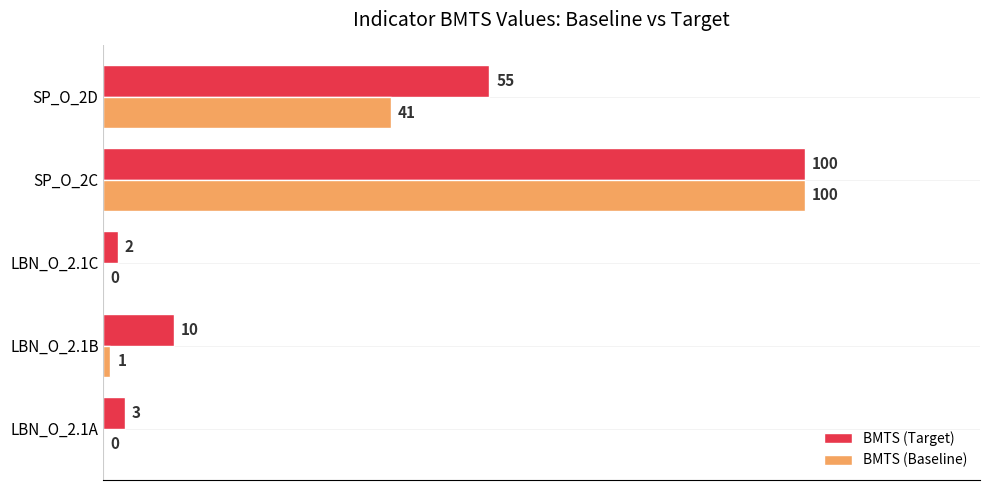

Where is BMTS (Baseline) nearest to the value 50?

SP_O_2D